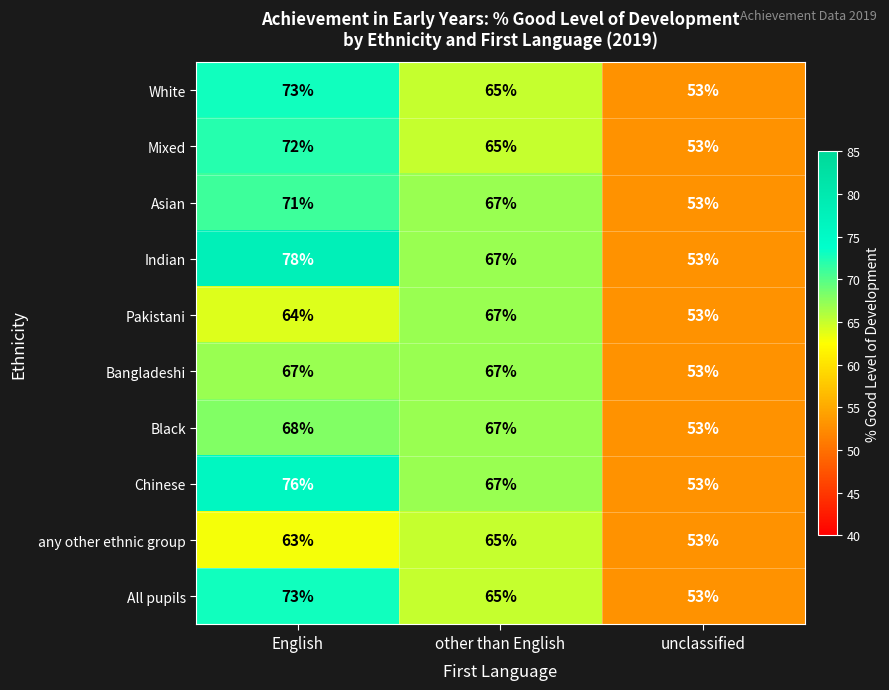

What is the difference between the maximum and second lowest values in the Indian series?

11